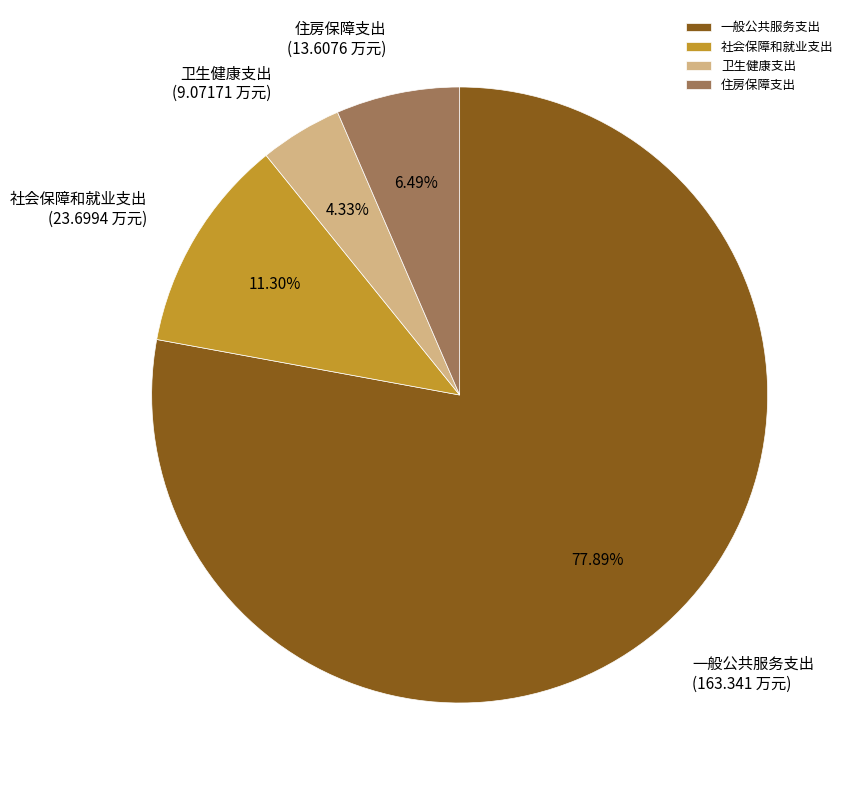

The 社会保障和就业支出 slice represents 11% of the pie. True or false?

True